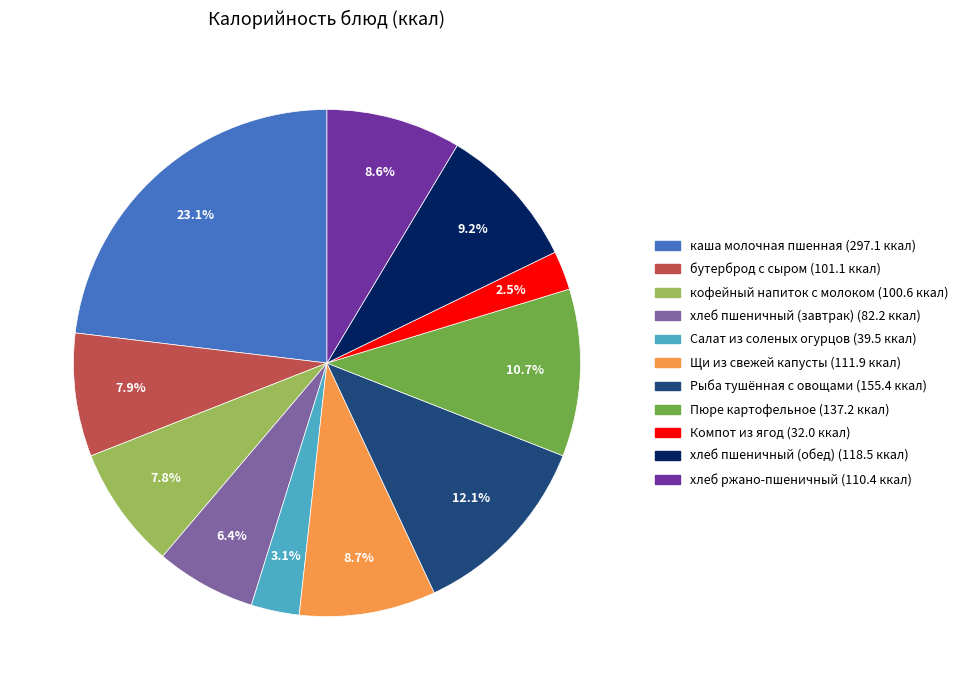

True or false: Щи из свежей капусты accounts for 17% of the total.

False